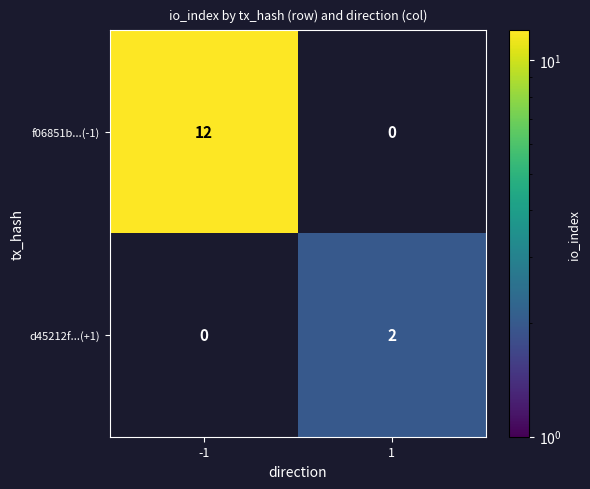

Is it true that f06851b...(-1) equals 17 at -1?

False